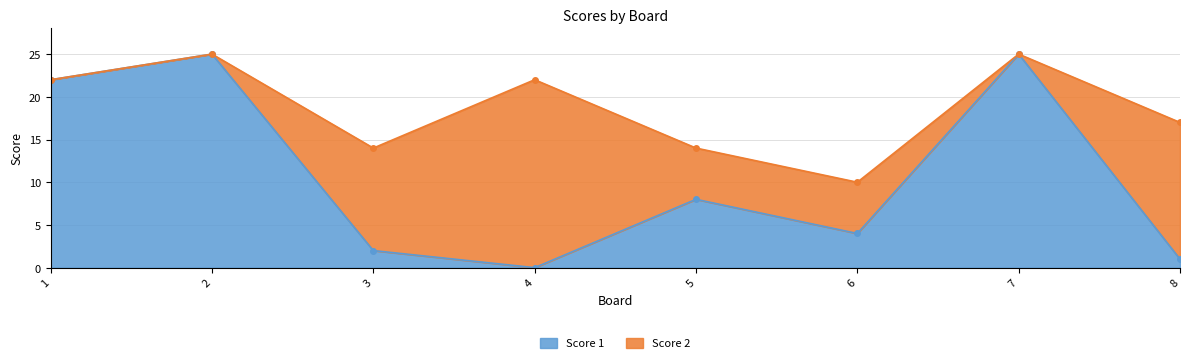

What is the difference between the values at 5 and 4?

8